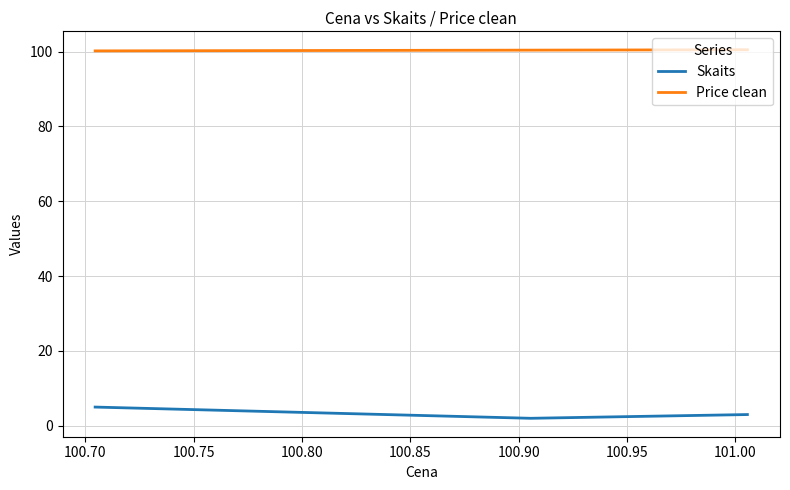

True or false: Price clean has a value of 100.4 at 100.70.

True